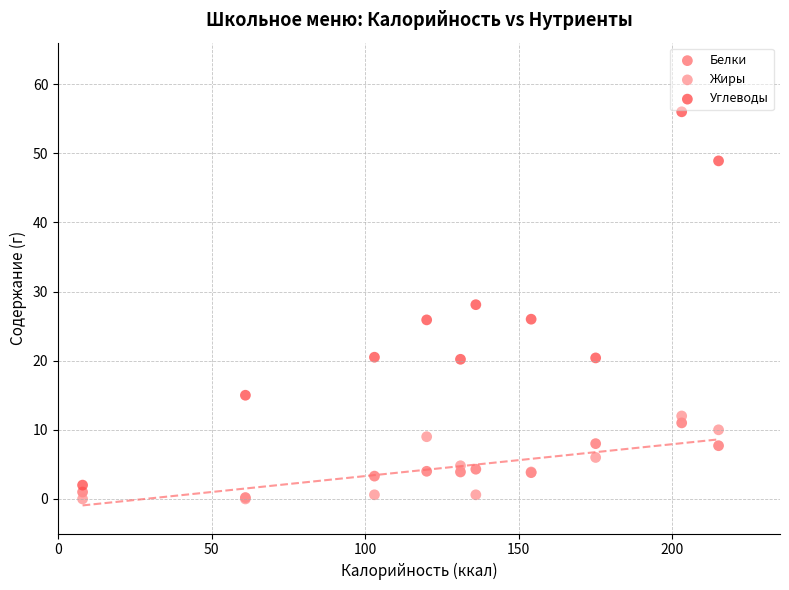

In the Углеводы series, what Y value is closest to 29?

28.1